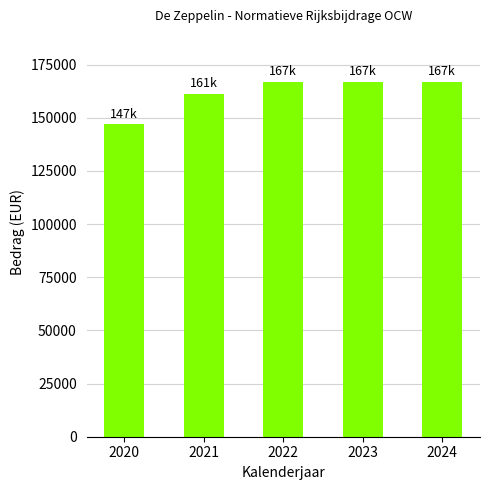

What is the greatest value displayed?

167024.5